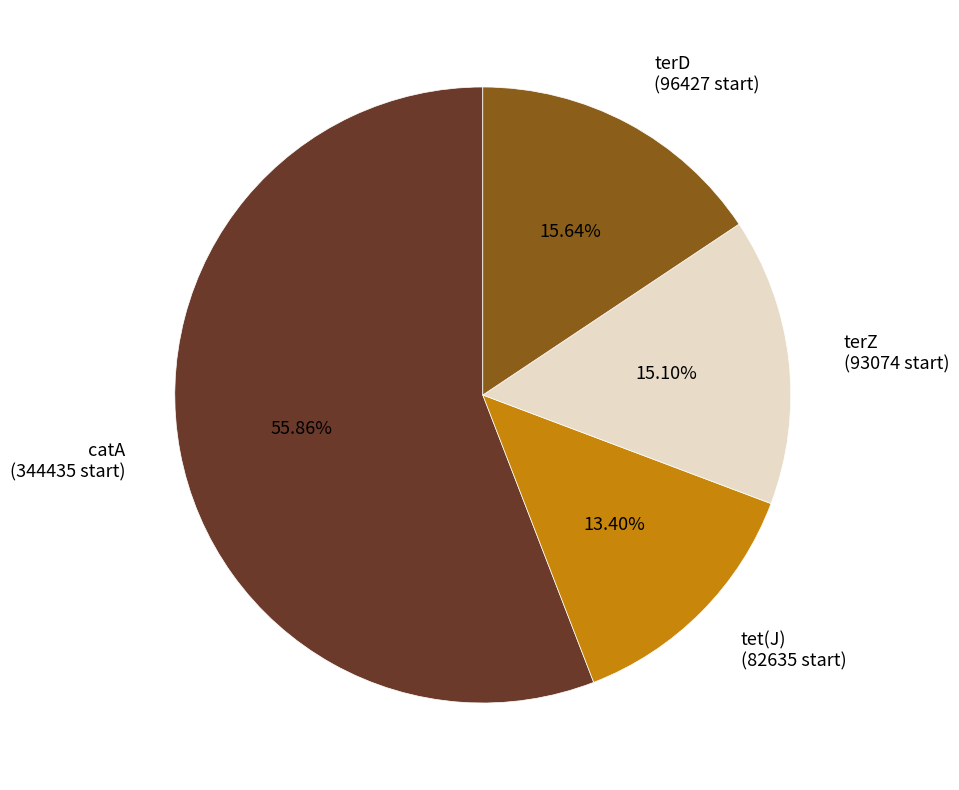

Is the sum of terD and terZ greater than half?

No